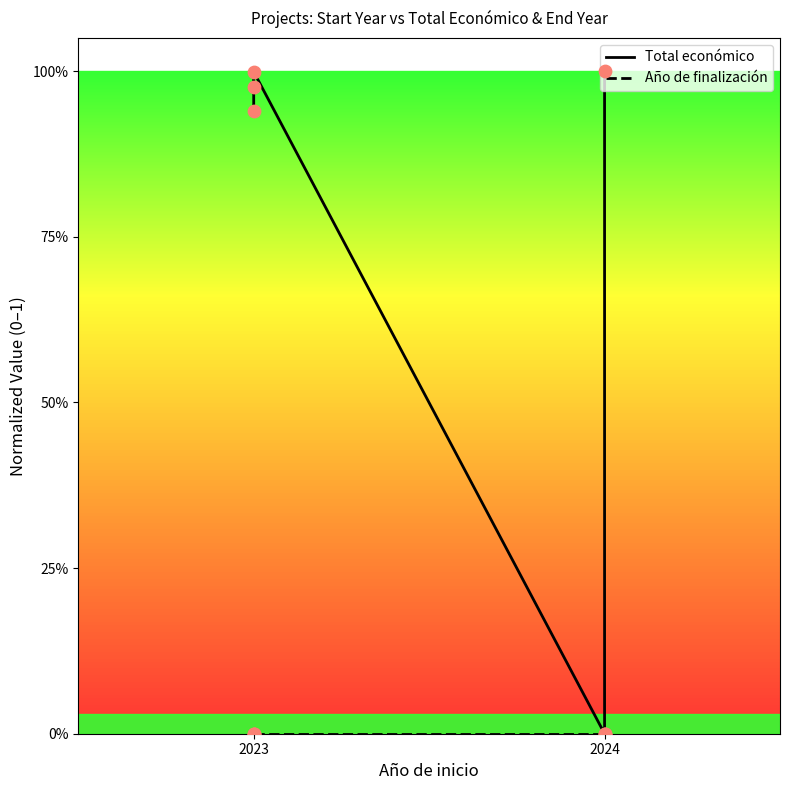

What is the total value across all series at 2023?

0.9